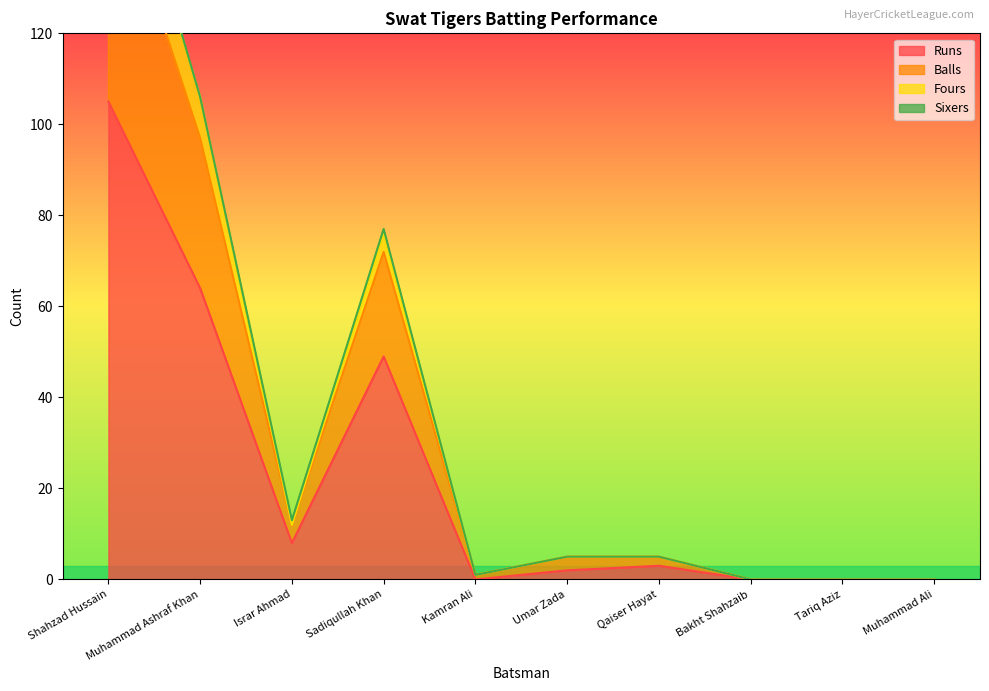

Where does the Balls series first go above 5?

Shahzad Hussain